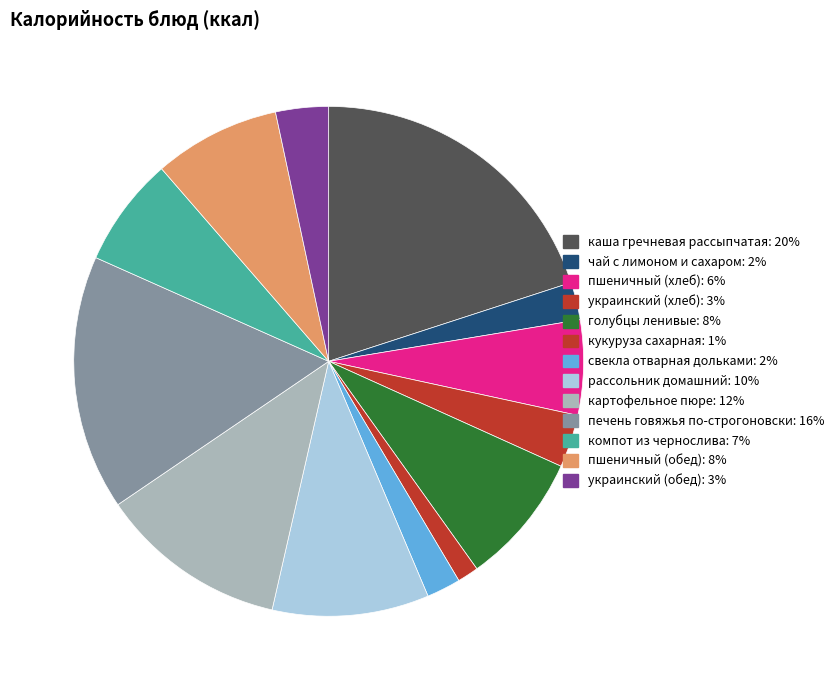

The украинский (обед) slice represents 1% of the pie. True or false?

False